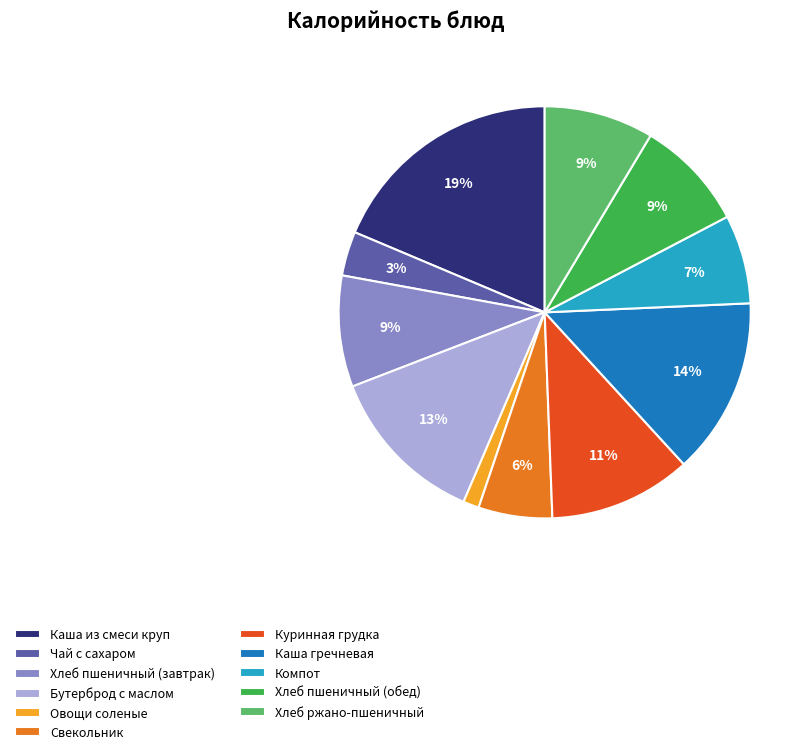

Count the number of slices in the pie.

11